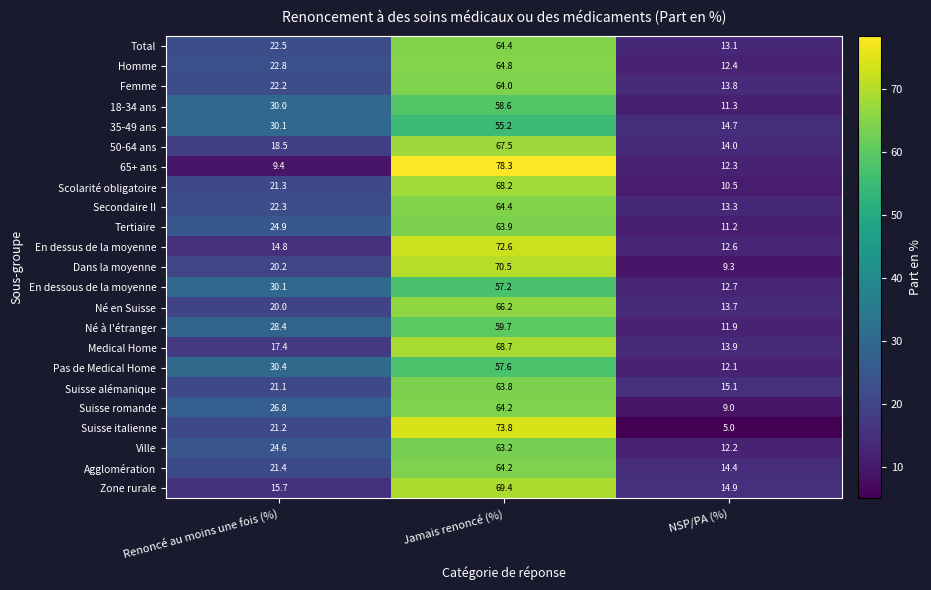

What is the difference between the maximum and minimum values in the Né à l'étranger series?

47.8